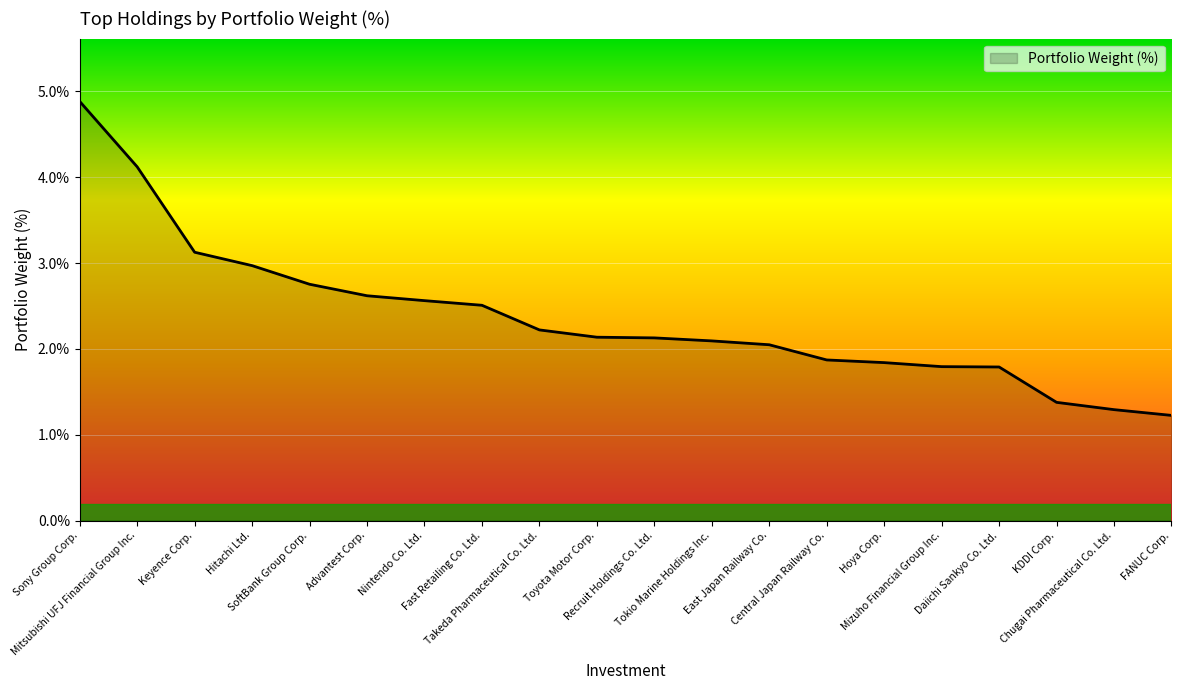

The chart shows a value of 3.9 at Nintendo Co. Ltd.. True or false?

False